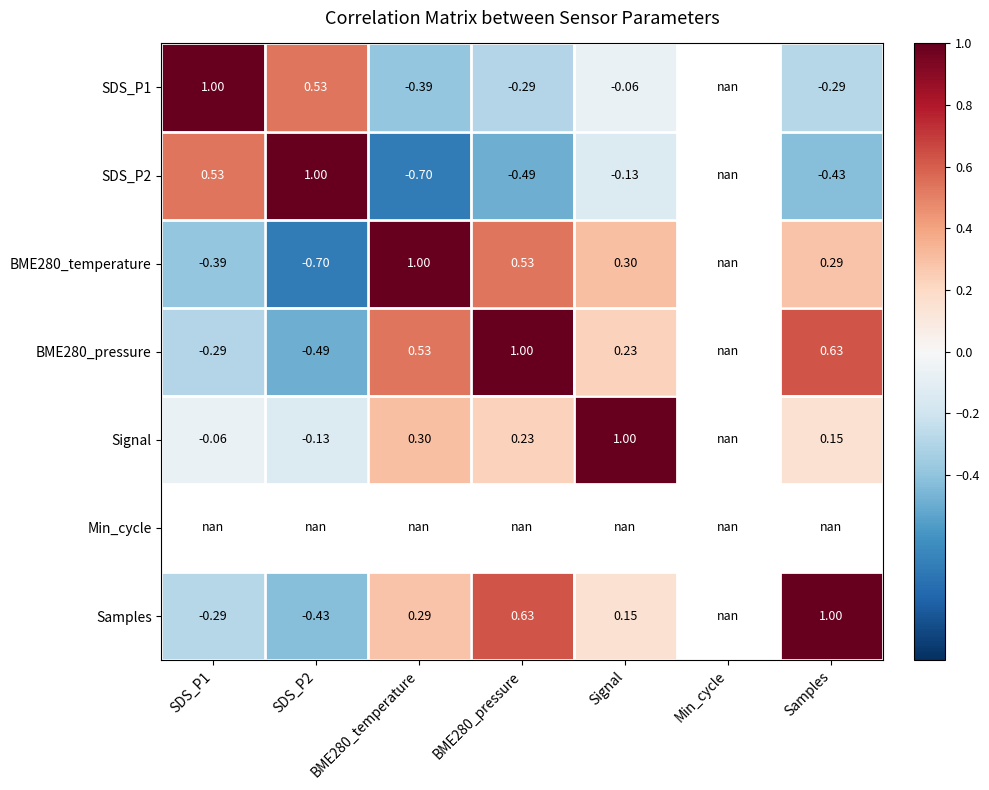

Is the value of BME280_pressure at Samples greater than the value of SDS_P1 at BME280_temperature?

Yes